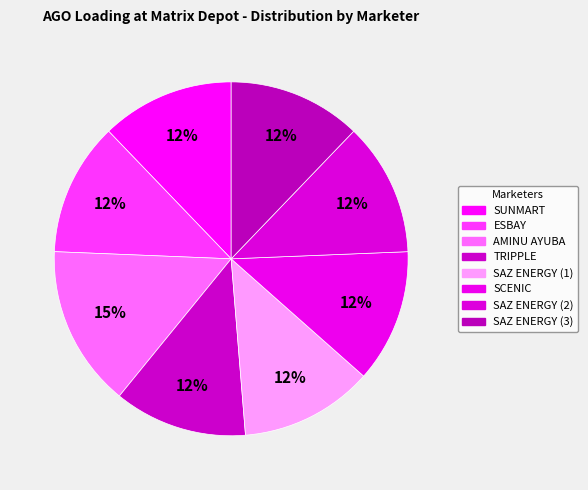

Does TRIPPLE represent more than half of the total?

No